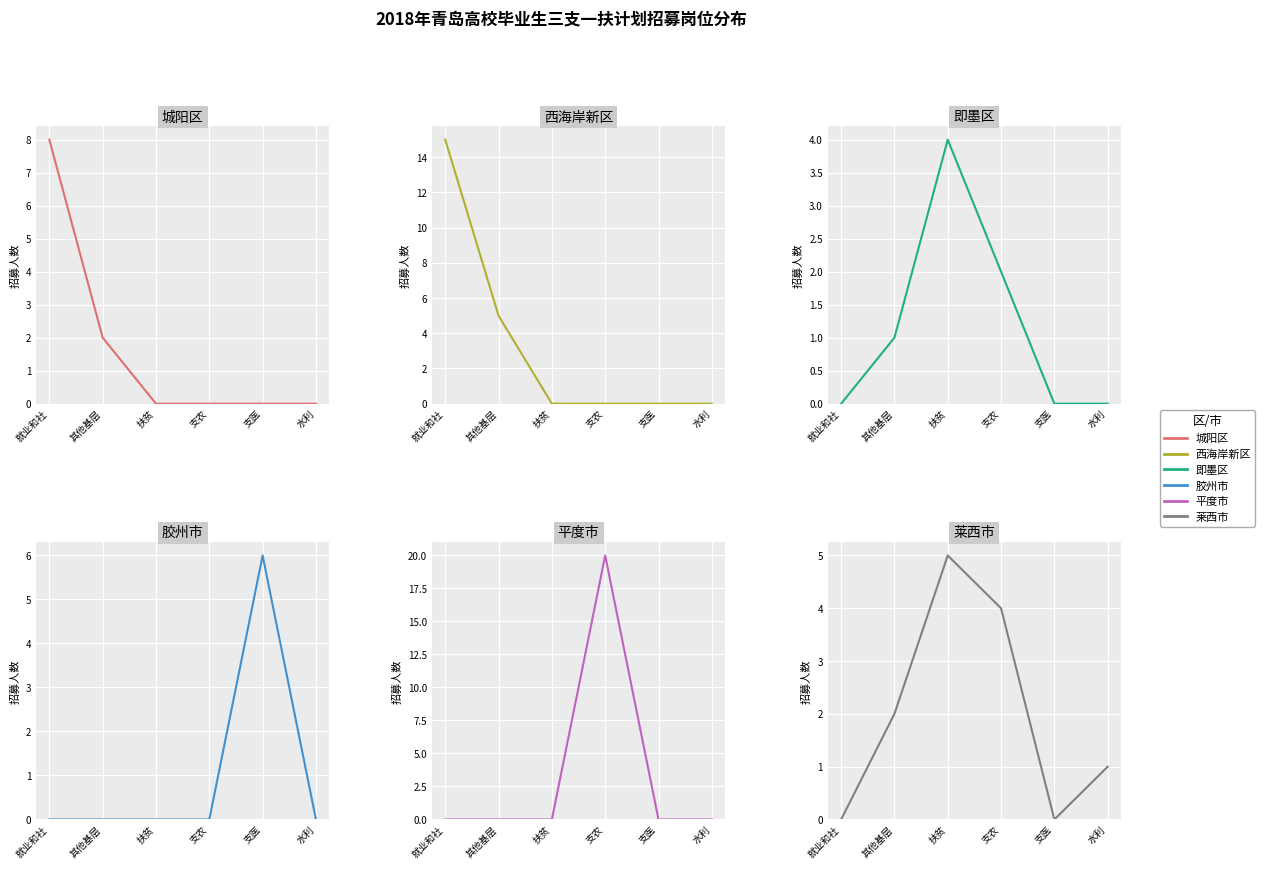

What is the spread (max minus min) of values at 水利?

1